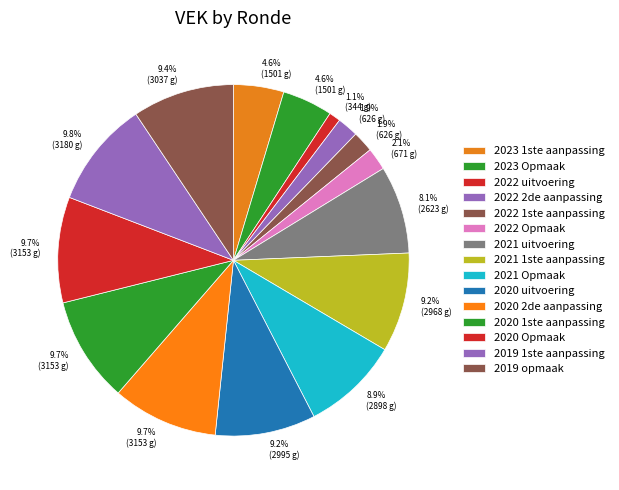

How many slices are in this pie chart?

15